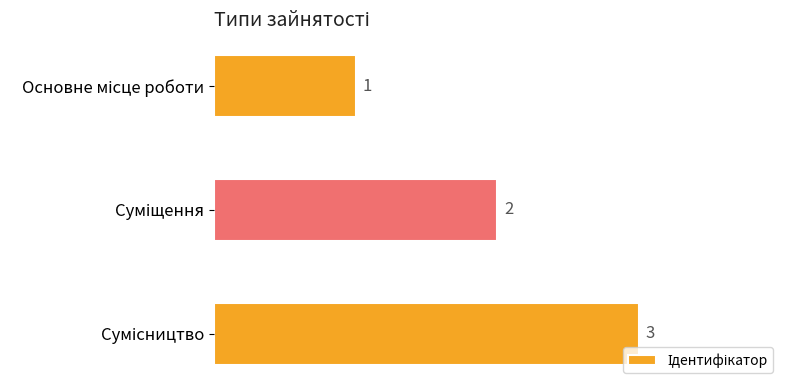

Count the values in the range 1 to 3.

3